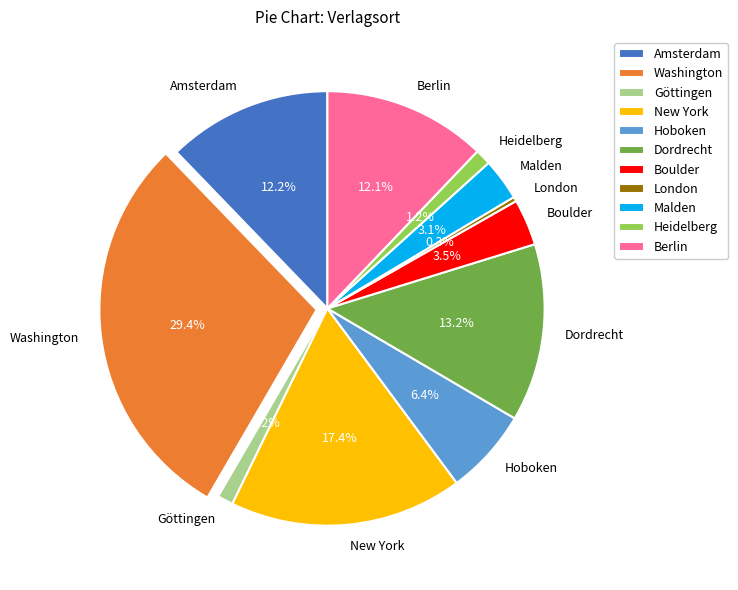

Between Hoboken and Dordrecht, which is larger?

Dordrecht